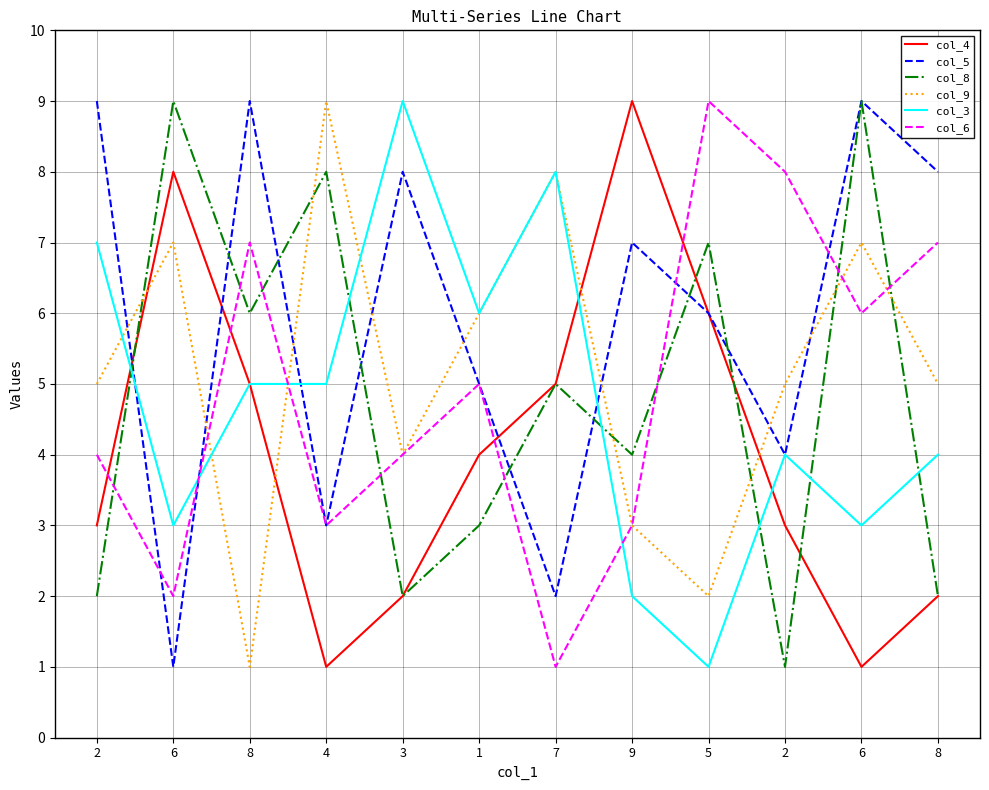

At how many categories does at least one series exceed 1?

12